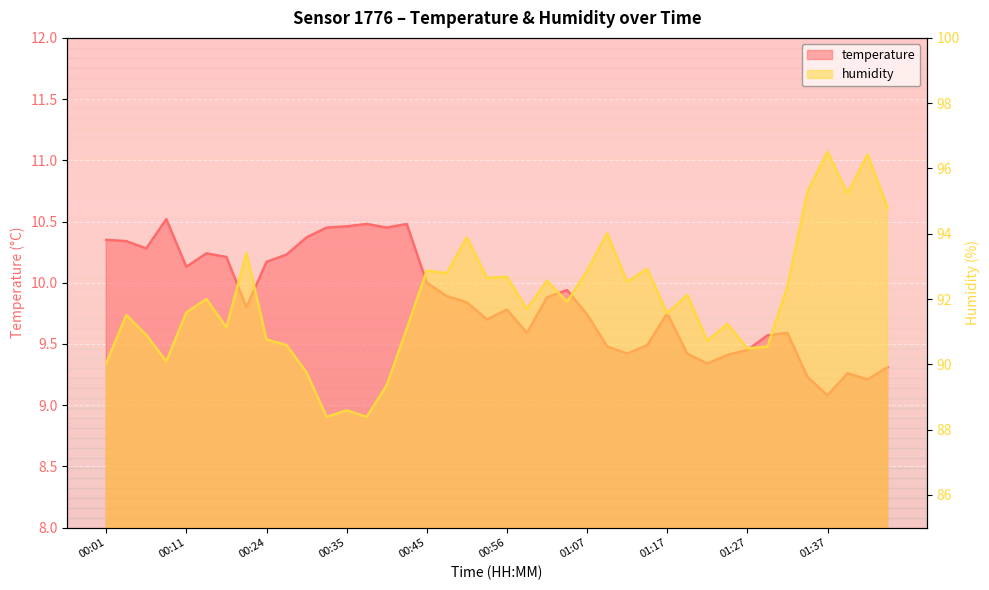

How many interior local valleys does the humidity series have?

13